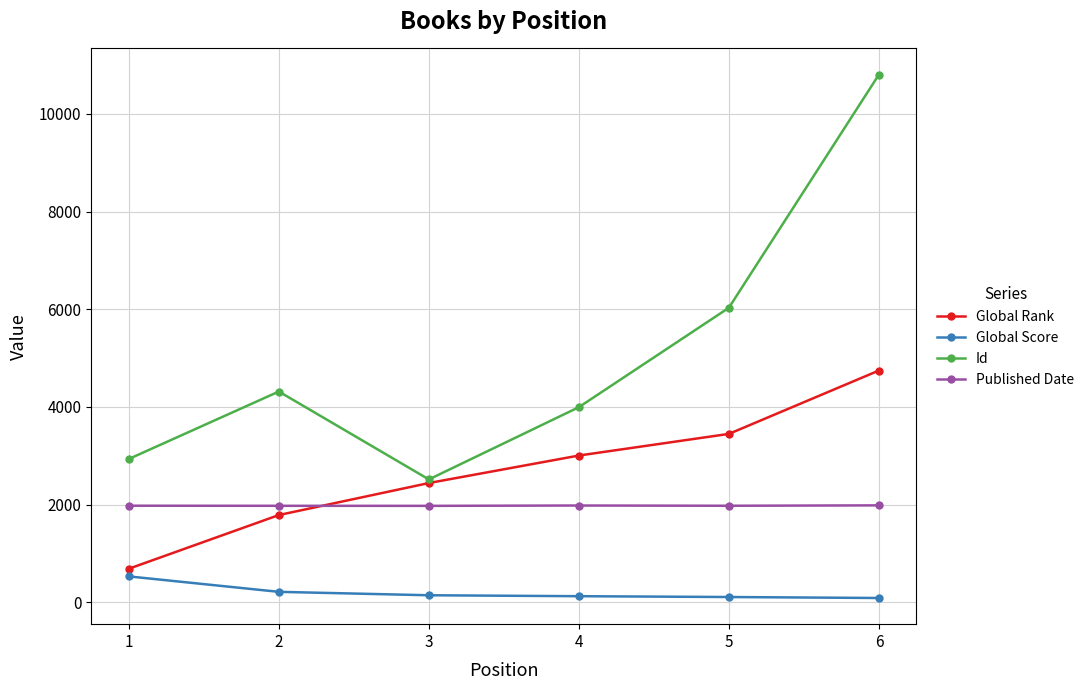

At 6, list the series in order from largest to smallest.

Id, Global Rank, Published Date, Global Score